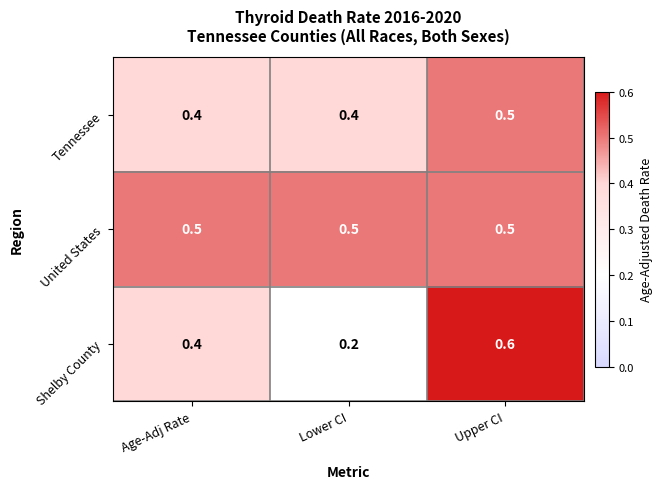

What is the maximum value shown in the chart?

0.6